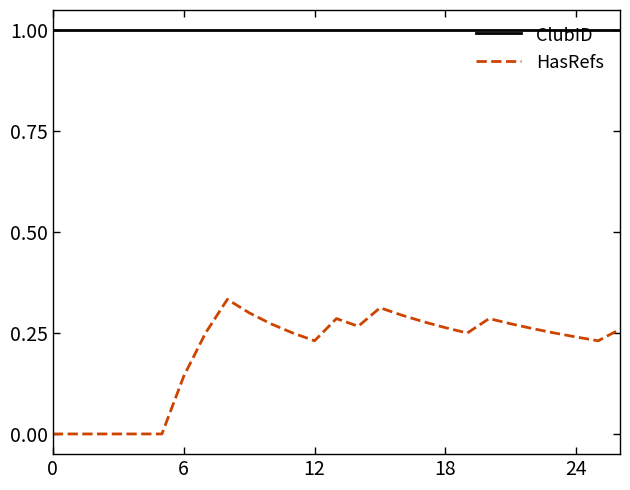

Which series has the largest total across all categories?

ClubID